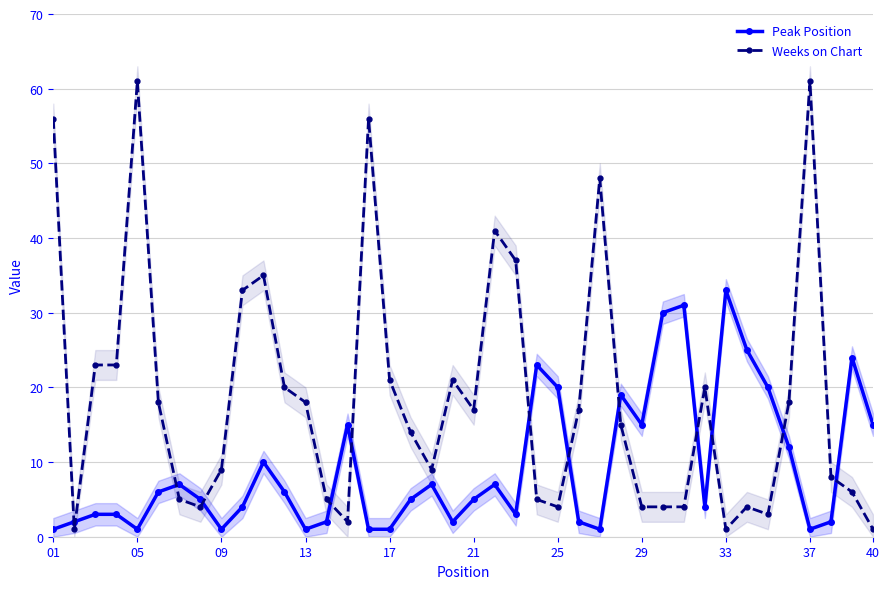

True or false: Weeks on Chart and Peak Position intersect in this chart.

True